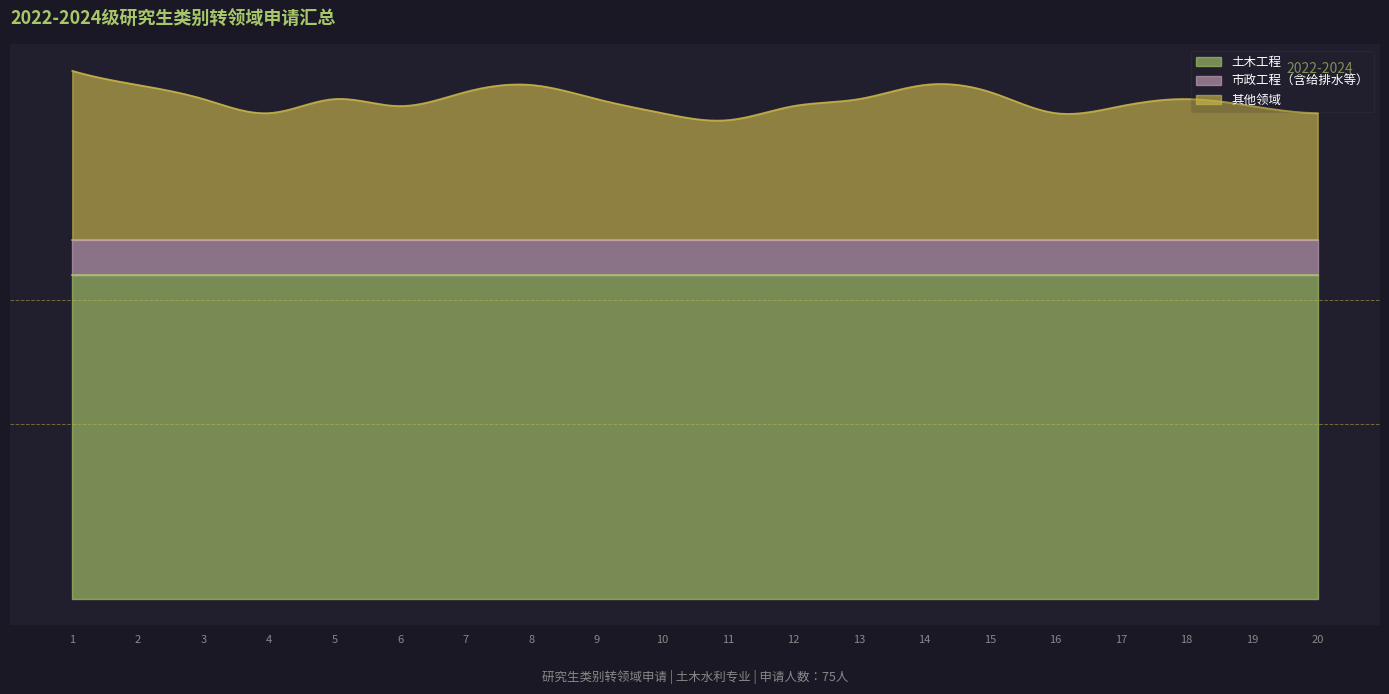

Which series has the widest spread of values?

其他领域